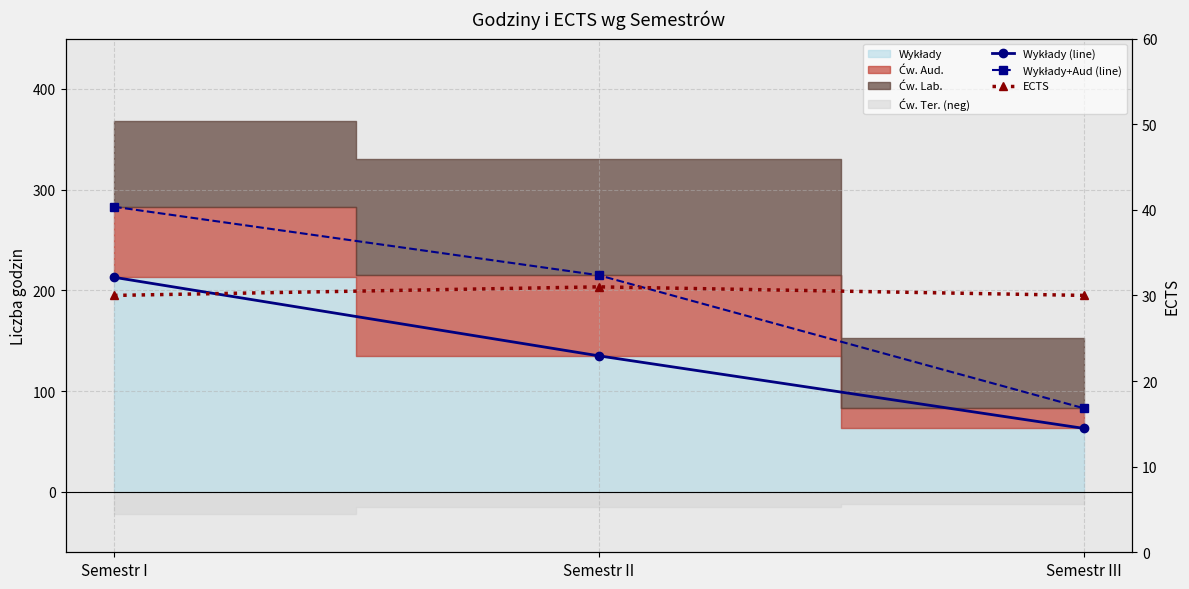

Reading left to right, extract all data points from this chart.

Wykłady (line): 213	135	63
Wykłady+Aud (line): 283	215	83
ECTS: 30	31	30